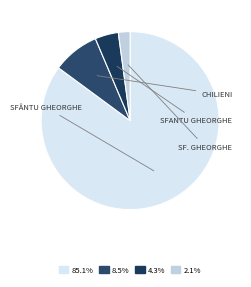

To the nearest percent, what is the average slice percentage?

25%